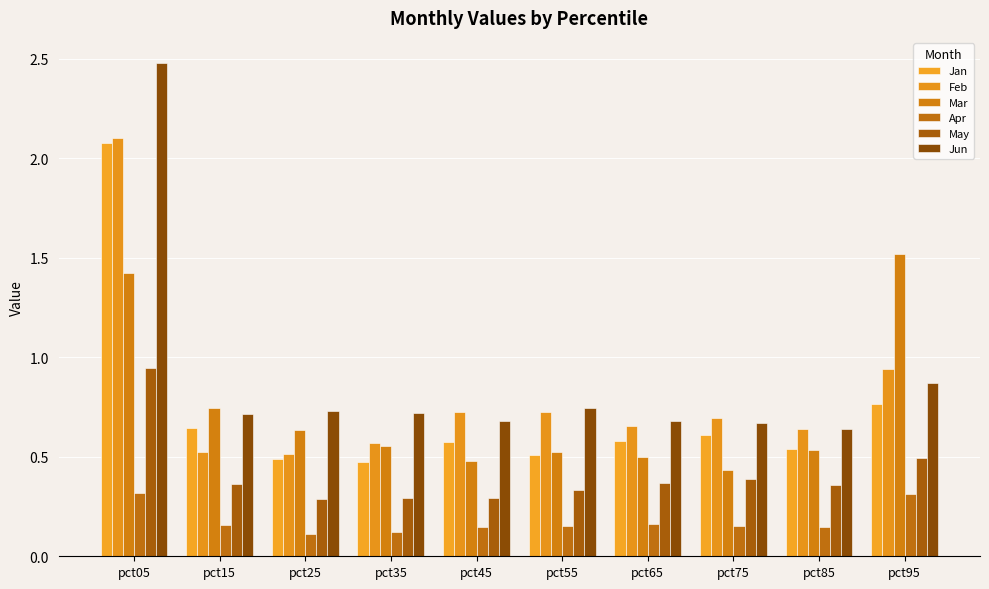

What is the maximum value shown in the chart?

2.5